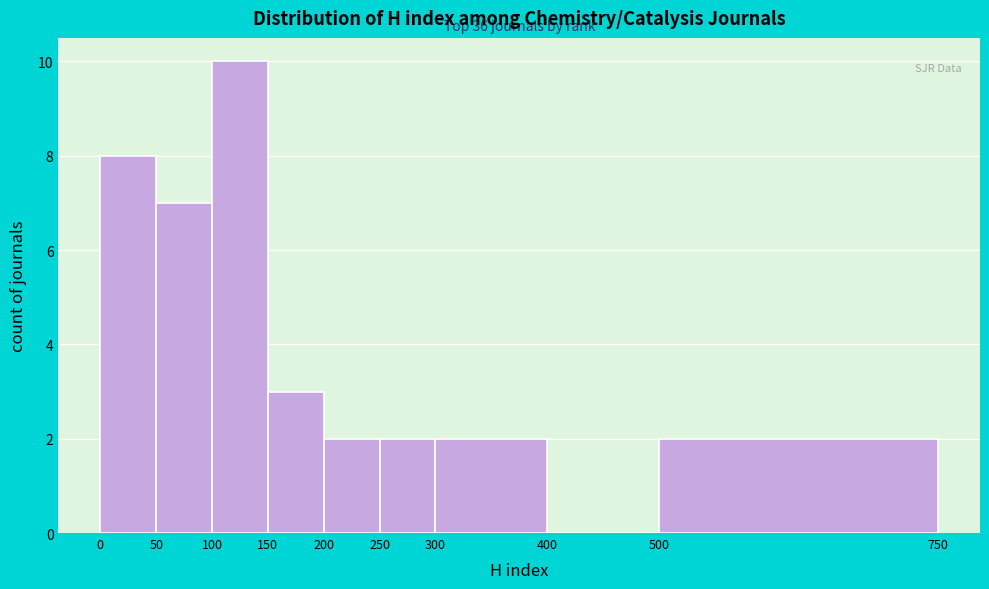

Over which range of the x-axis is the bar tallest?

100 to 150